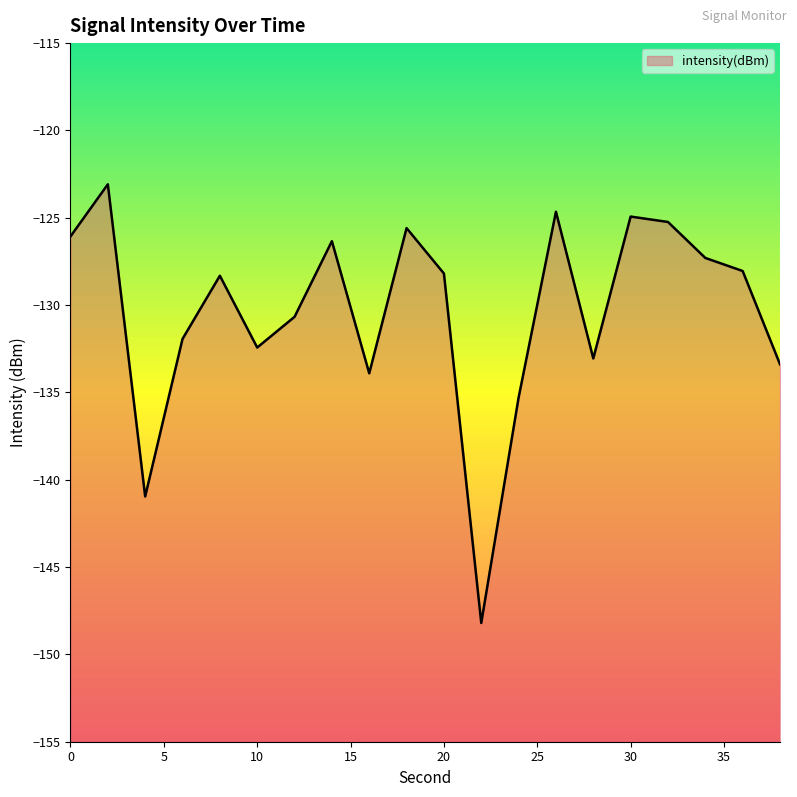

Does the chart display data point markers on the line(s)?

No